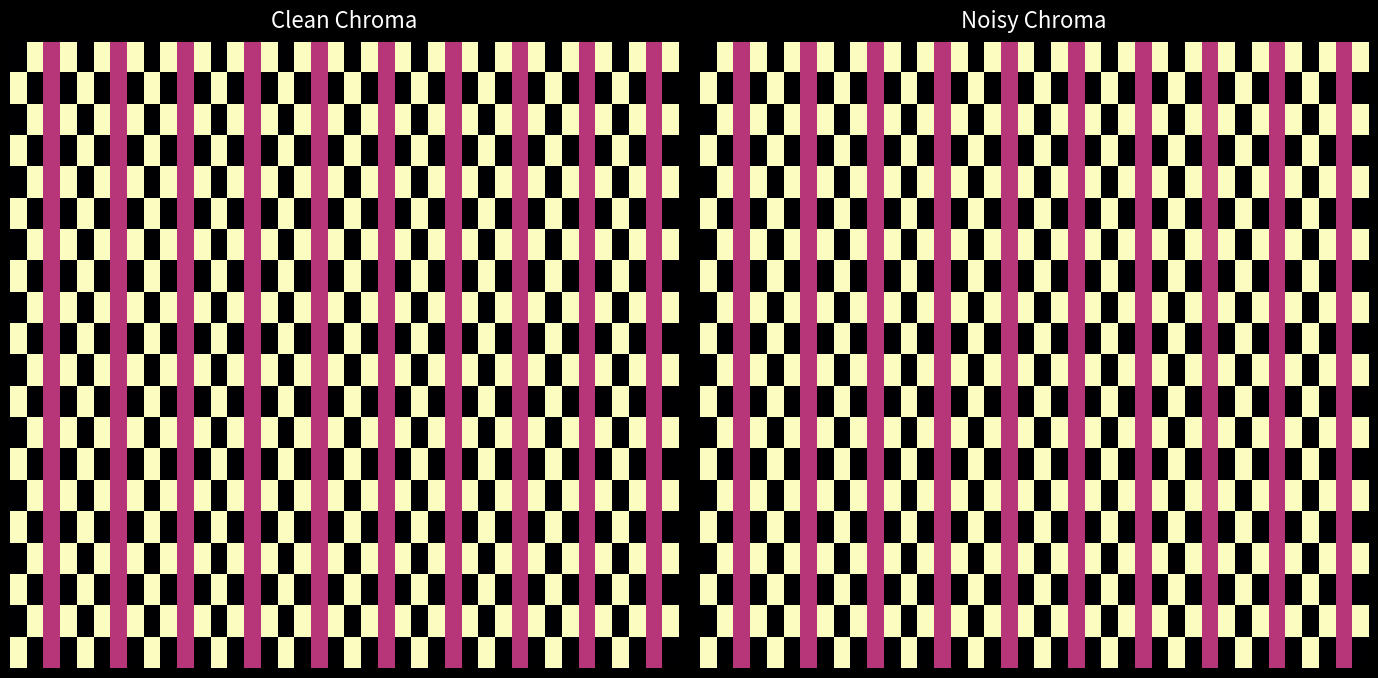

Is it true that row_0 equals 0.7 at 17?

False